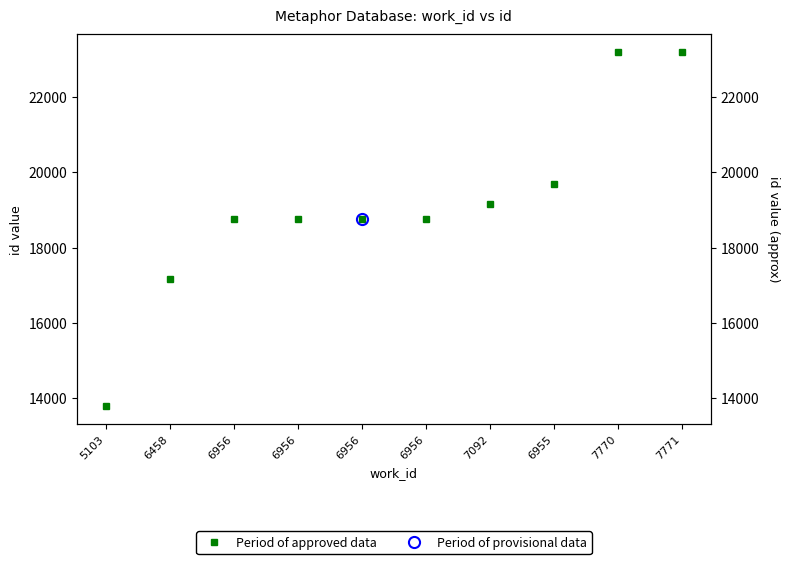

Where is the data nearest to the value 18491?

6956